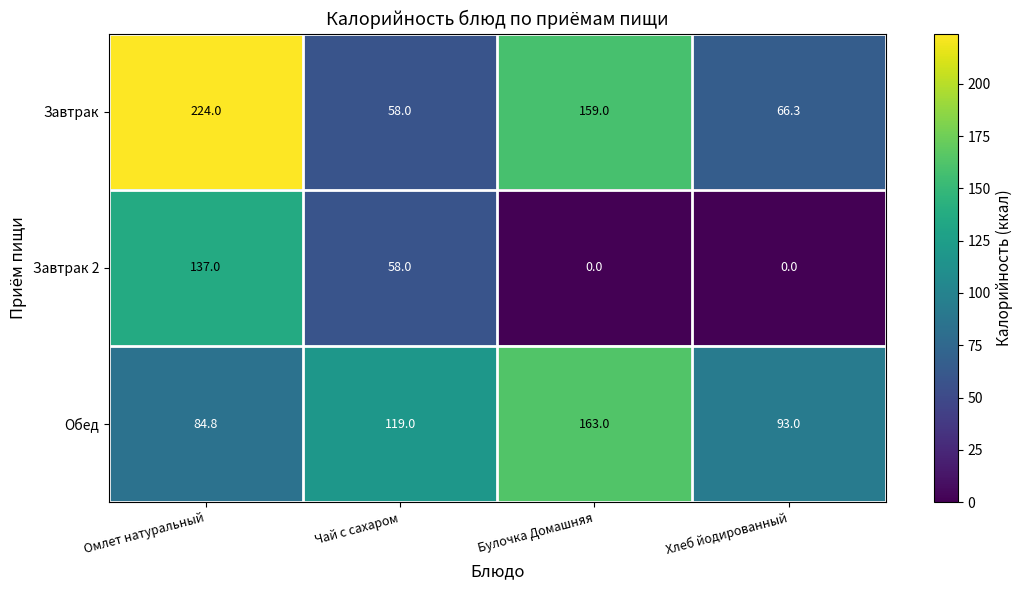

Count the Завтрак 2 values in the range 0 to 137.

4